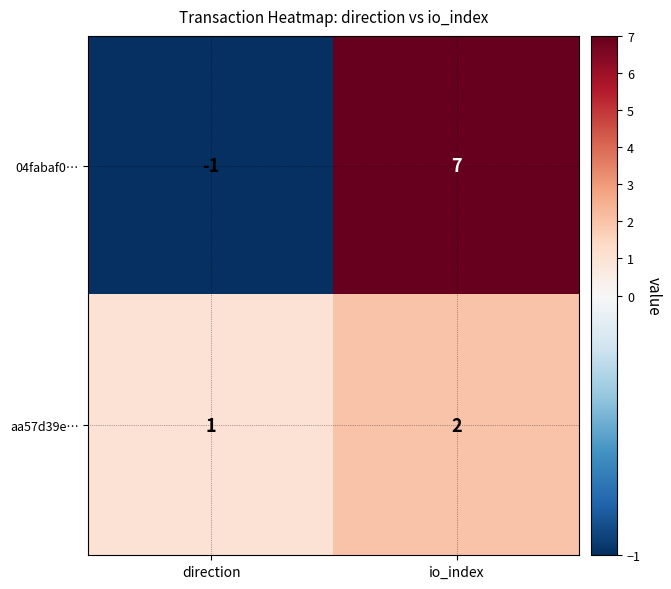

At which label is 04fabaf0… closest to 3?

direction